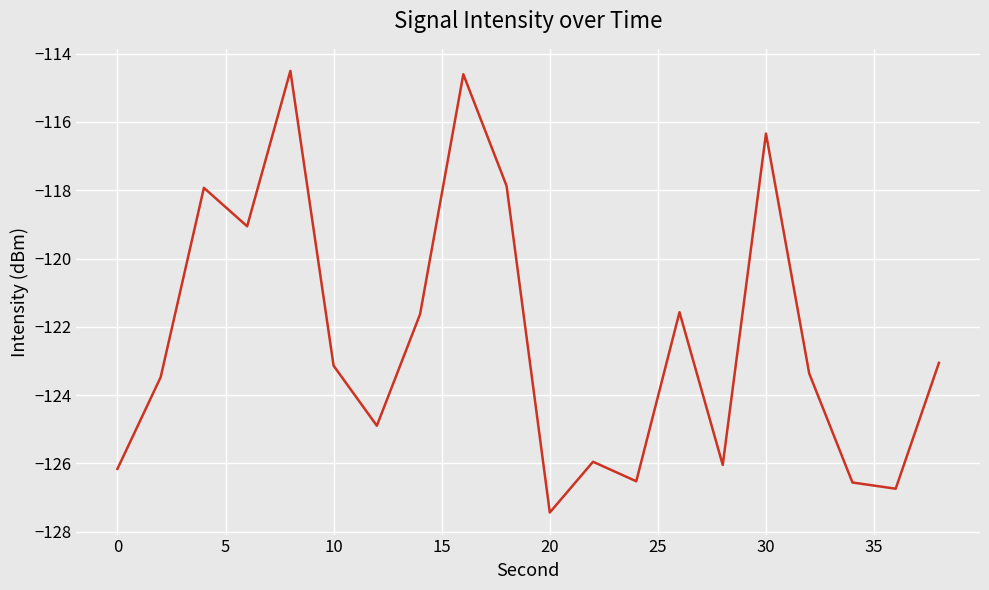

What is the average value?

-122.3